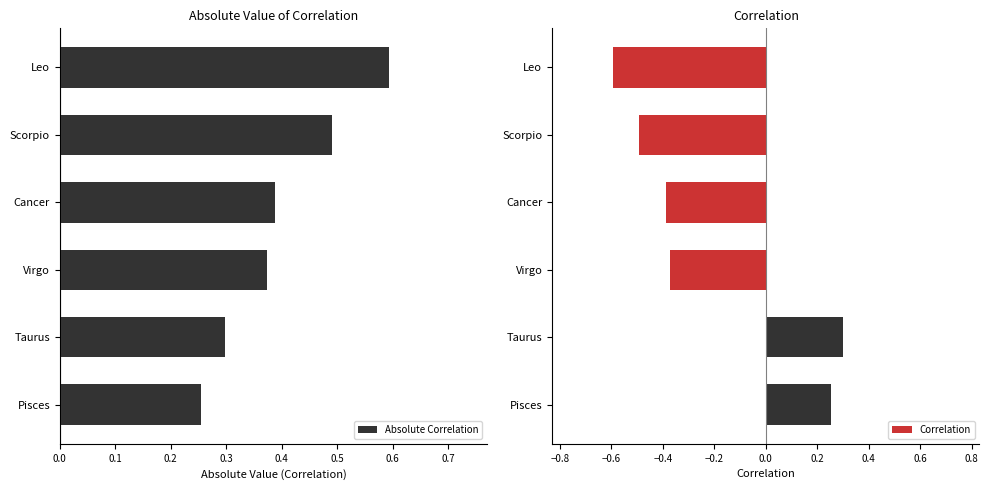

Is it true that Correlation equals -0.5 at Scorpio?

True